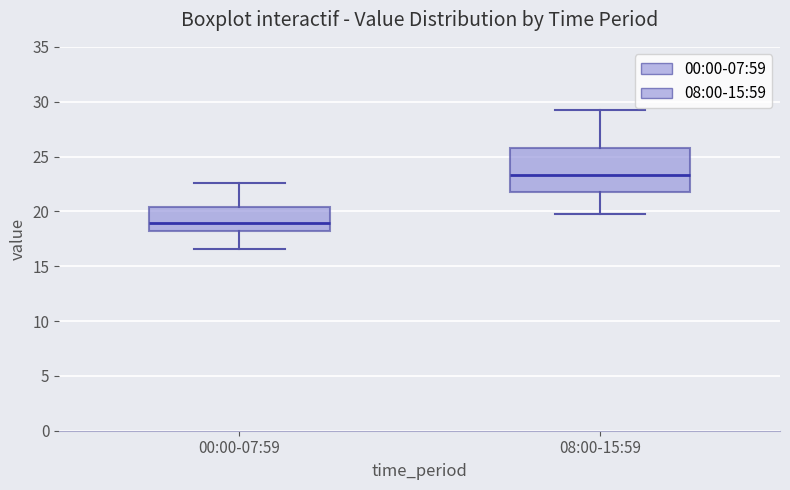

Which box is the tallest, from its lower edge to its upper edge?

08:00-15:59